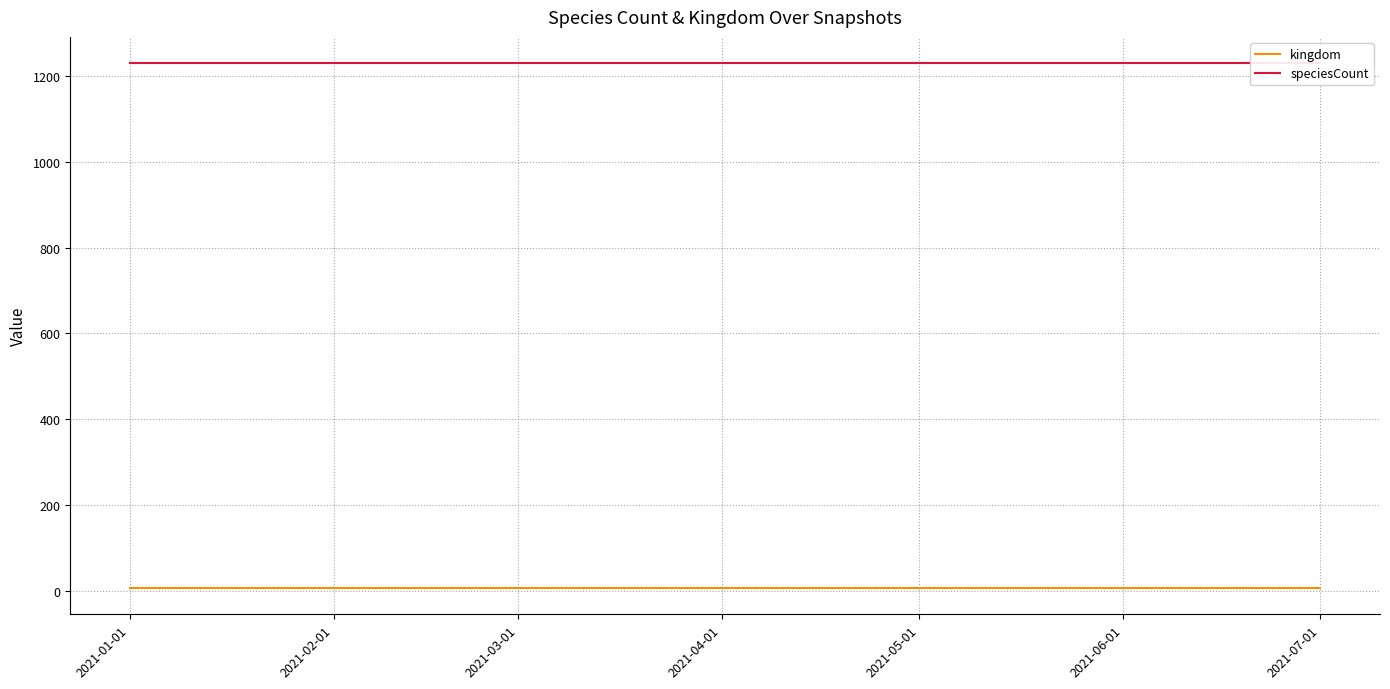

Rank the series by their average value, from lowest to highest.

kingdom, speciesCount